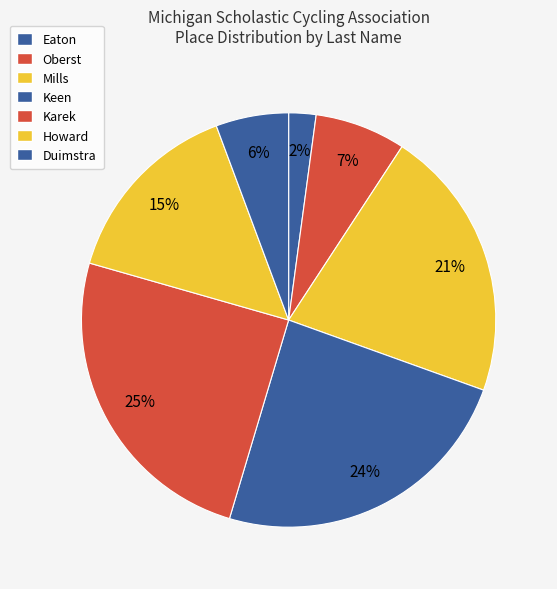

Combined, what portion of the pie is Keen and Mills?

45.4%